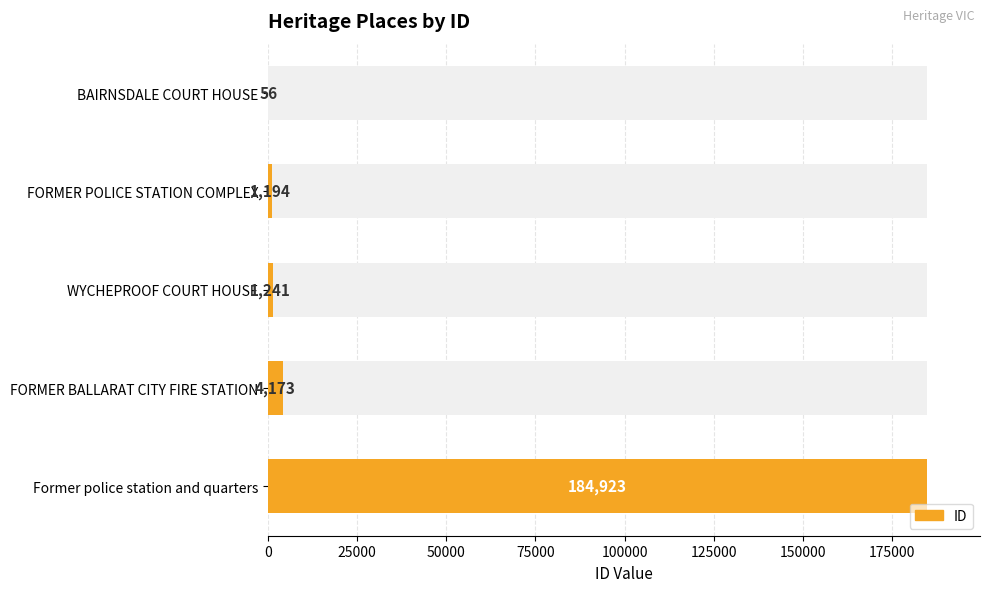

What is the change in value from BAIRNSDALE COURT HOUSE to WYCHEPROOF COURT HOUSE?

+1185